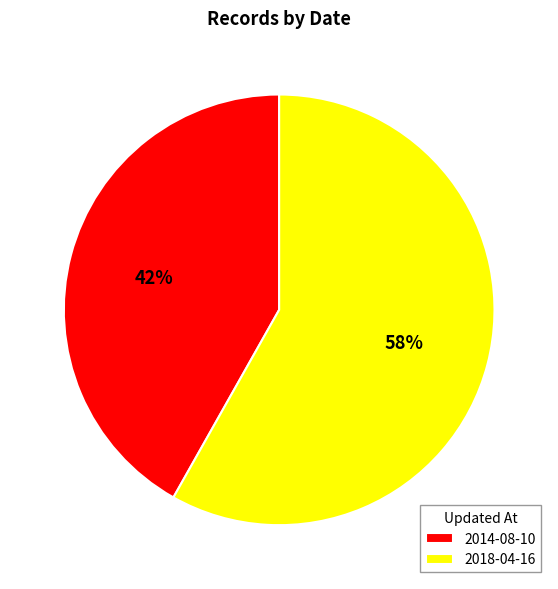

Which has a higher value, 2018-04-16 or 2014-08-10?

2018-04-16